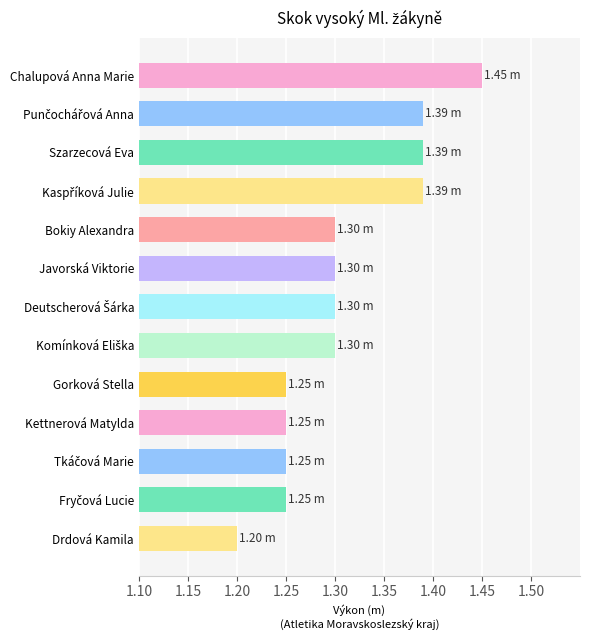

What is the label of the 13th bar from the bottom?

Chalupová Anna Marie